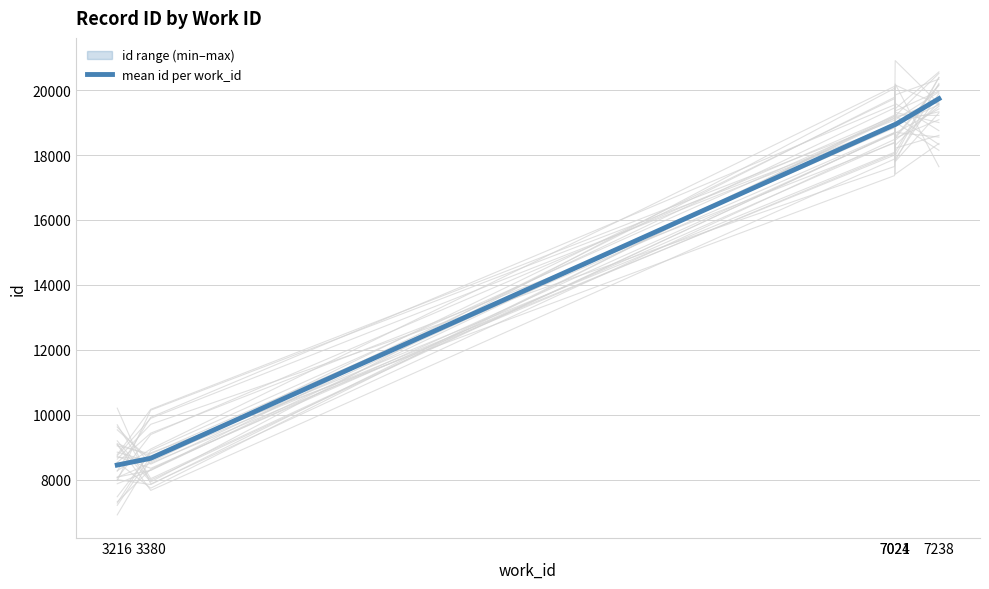

What is the greatest value displayed?

19736.0